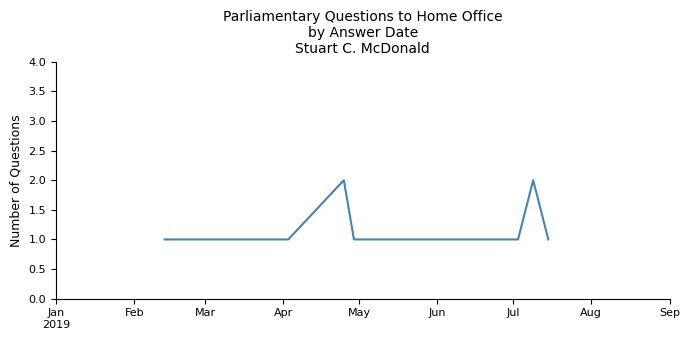

What is the sum of all values?

10